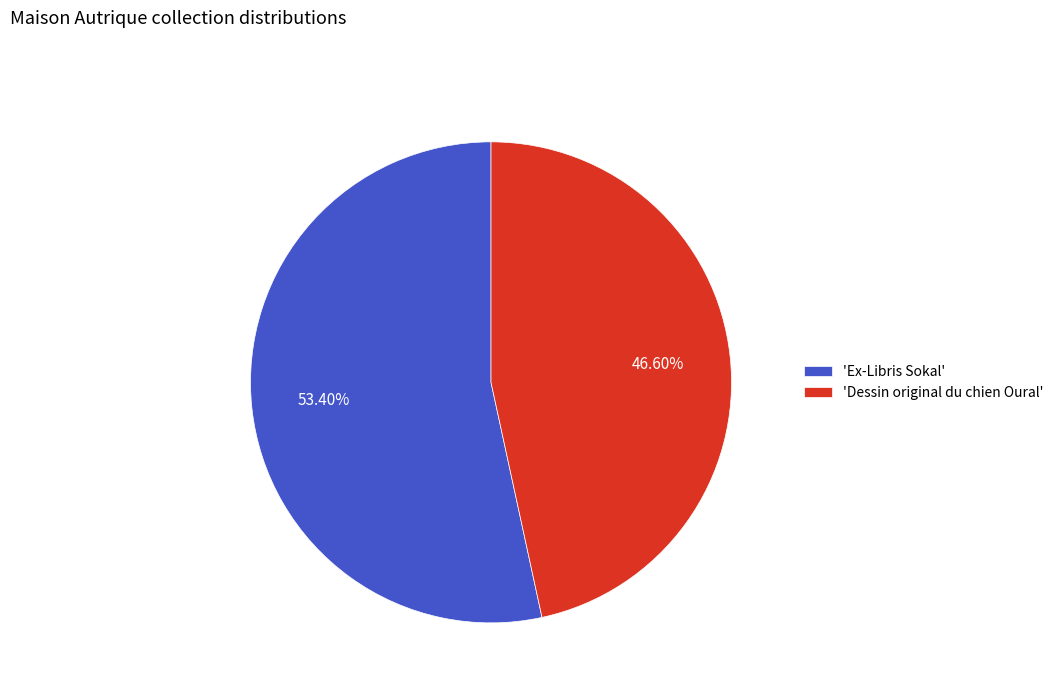

How many segments does this pie chart have?

2